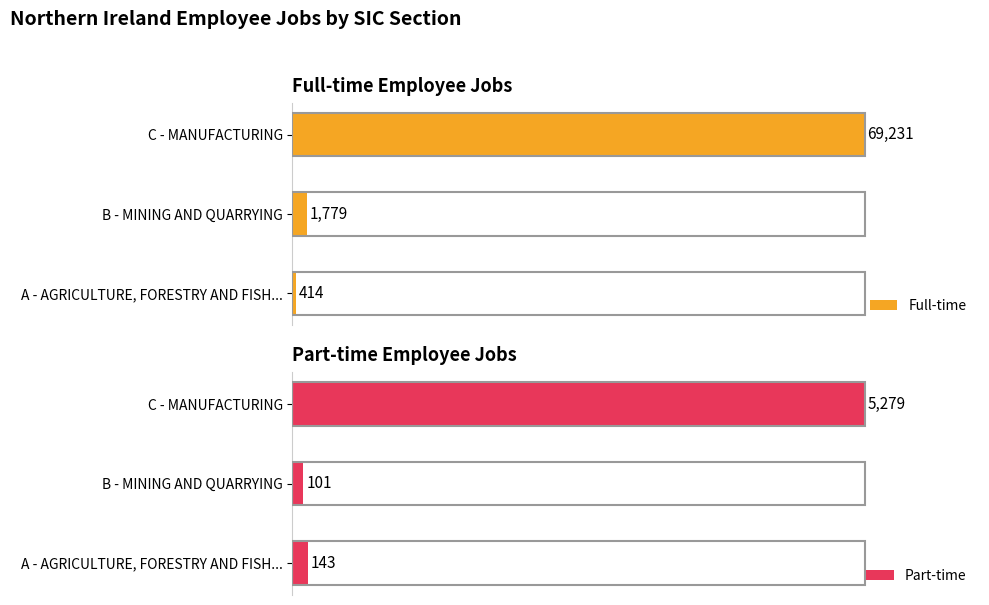

List the series in order of their peak value, highest first.

Full-time, Part-time